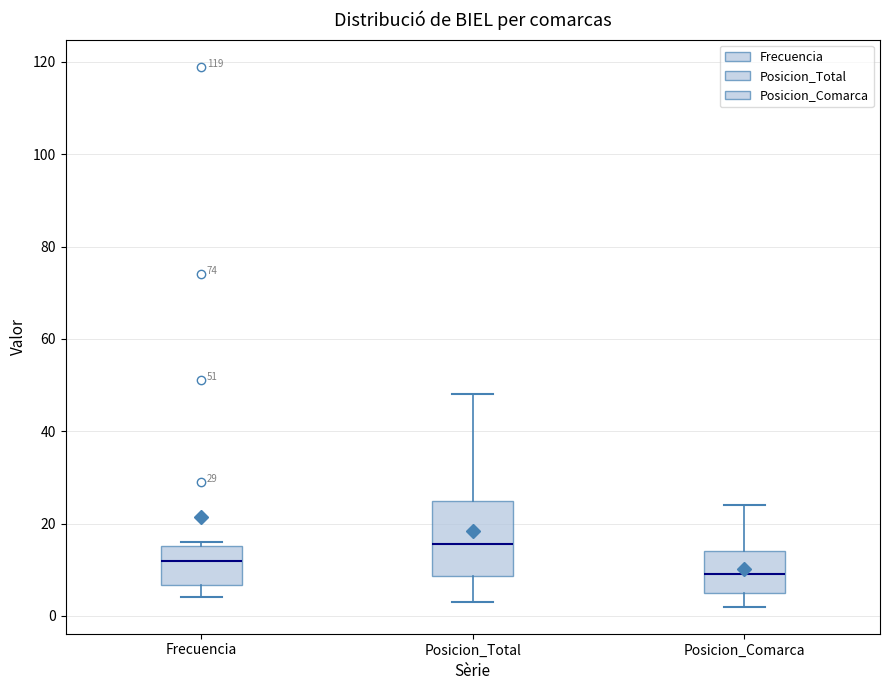

Which box has the lowest median line?

Posicion_Comarca